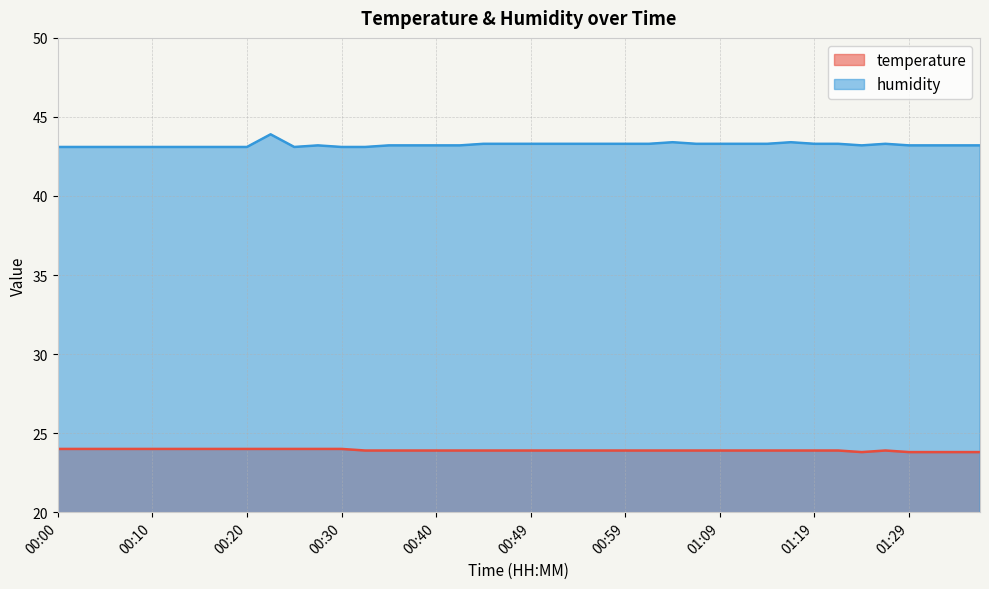

What is the sum of the humidity values at 00:37 and 00:40?

86.4